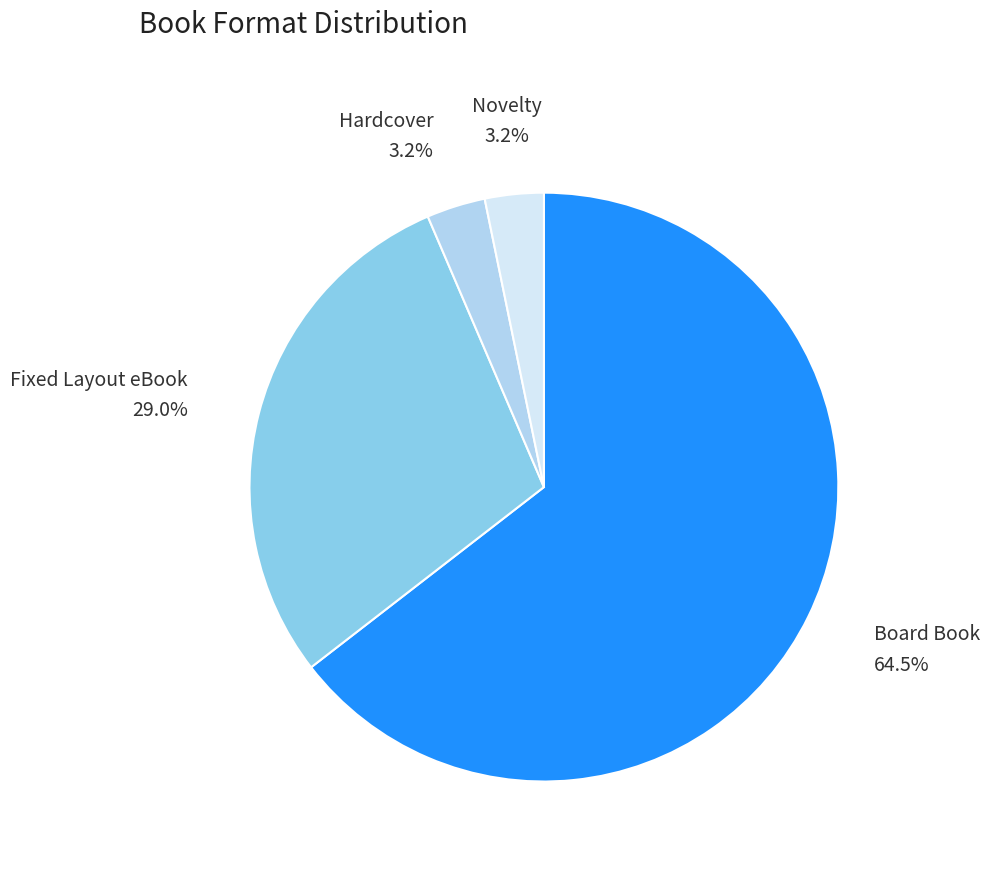

Which has a higher value, Hardcover or Board Book?

Board Book